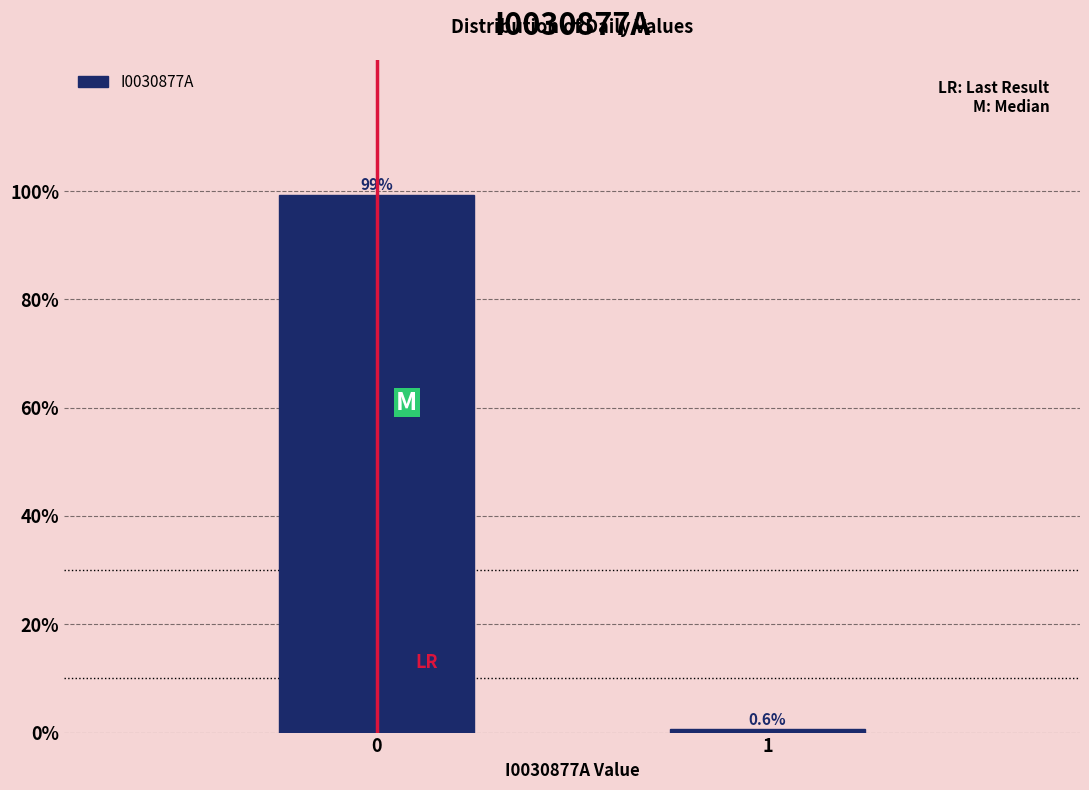

Reading right to left, list all the values displayed in this chart.

1=0.6	0=99.4